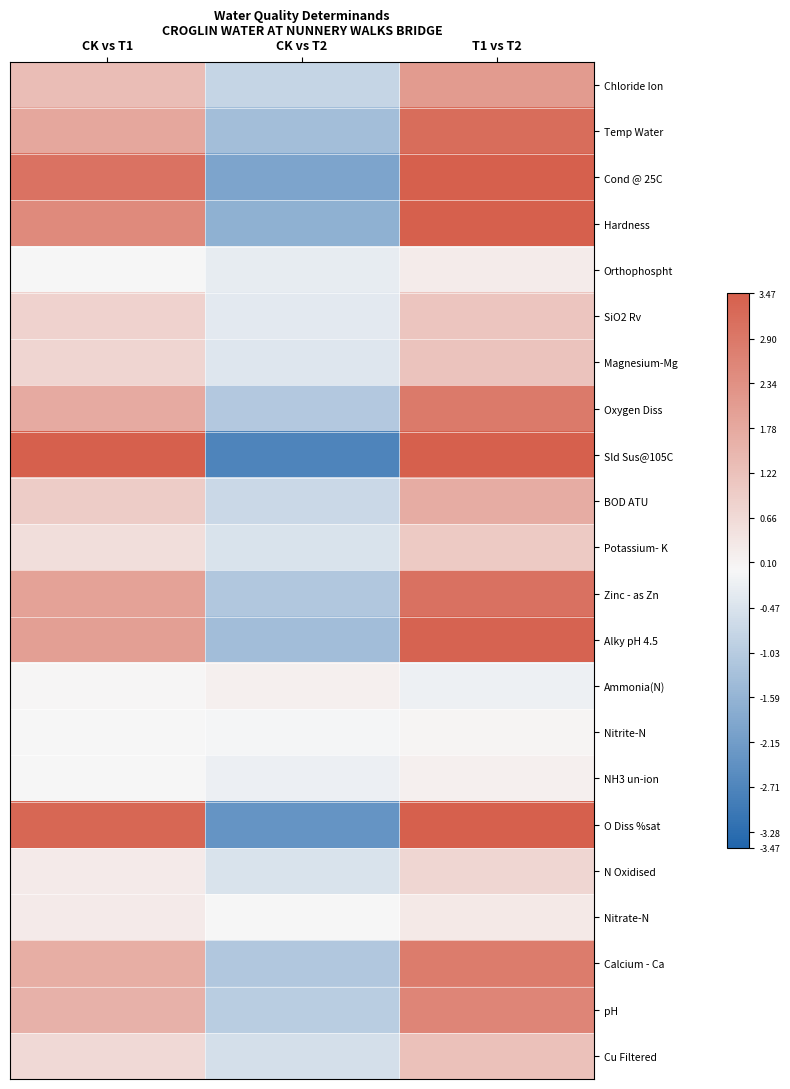

Which series has the widest spread of values?

Sld Sus@105C